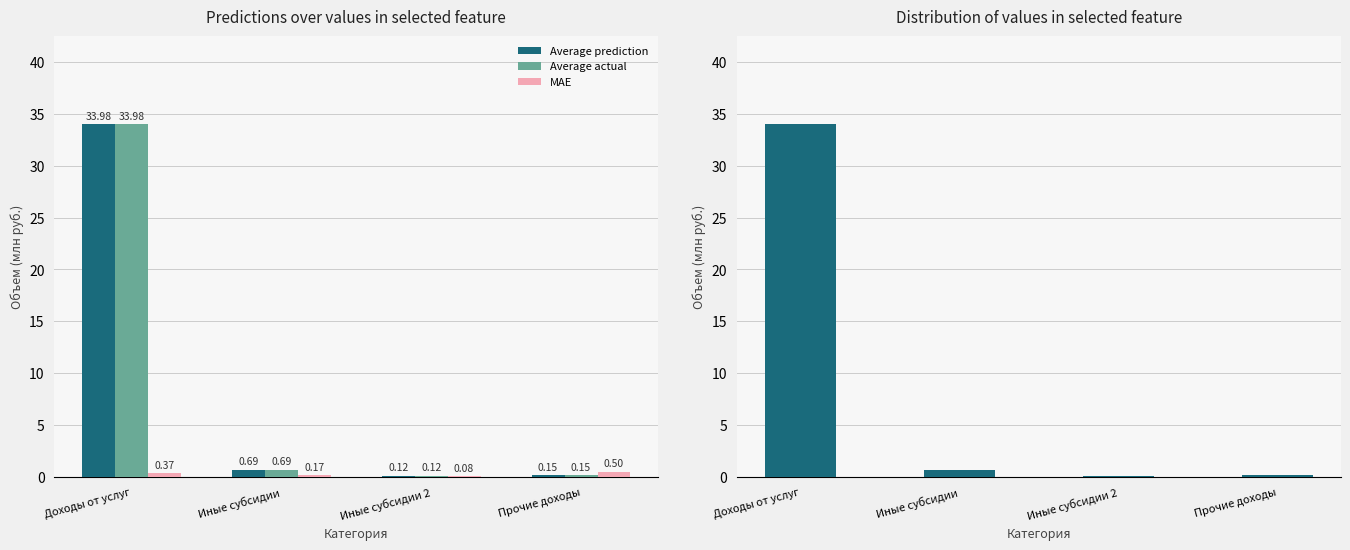

Where is Average actual nearest to the value 17?

Иные субсидии